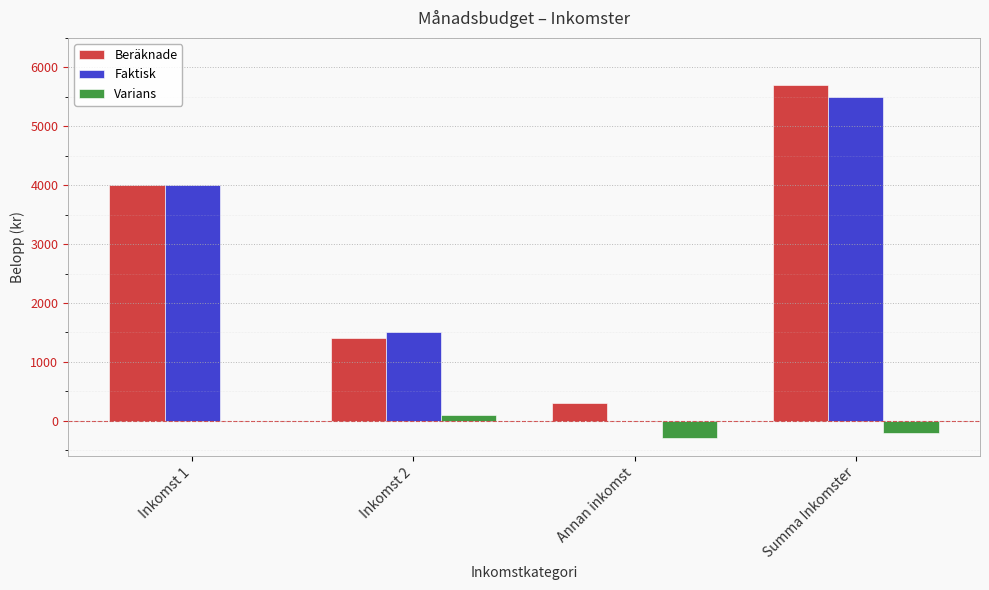

What is the sum of all Faktisk values?

11000